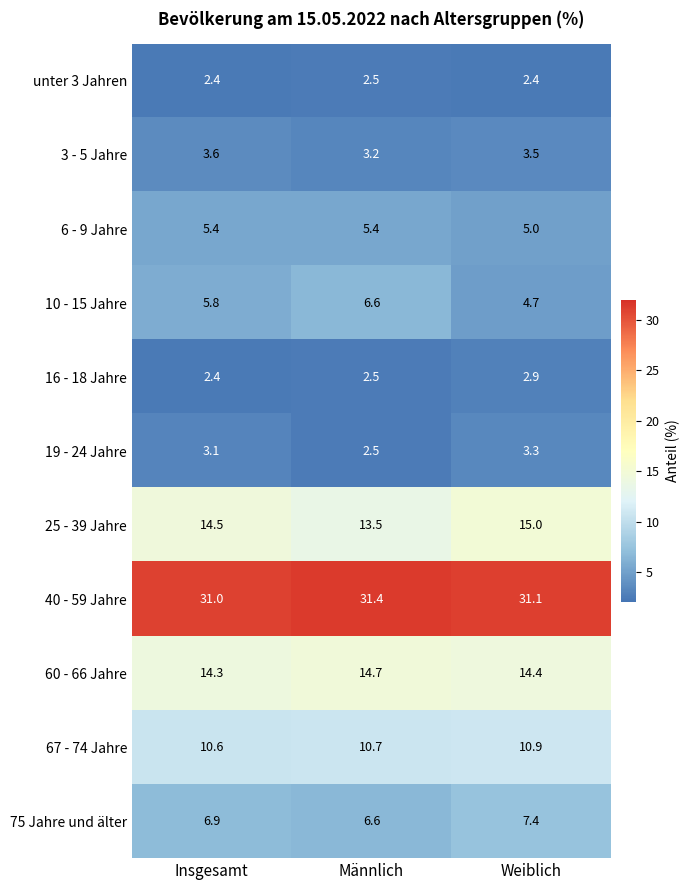

Is it true that 19 - 24 Jahre equals 3.3 at Weiblich?

True